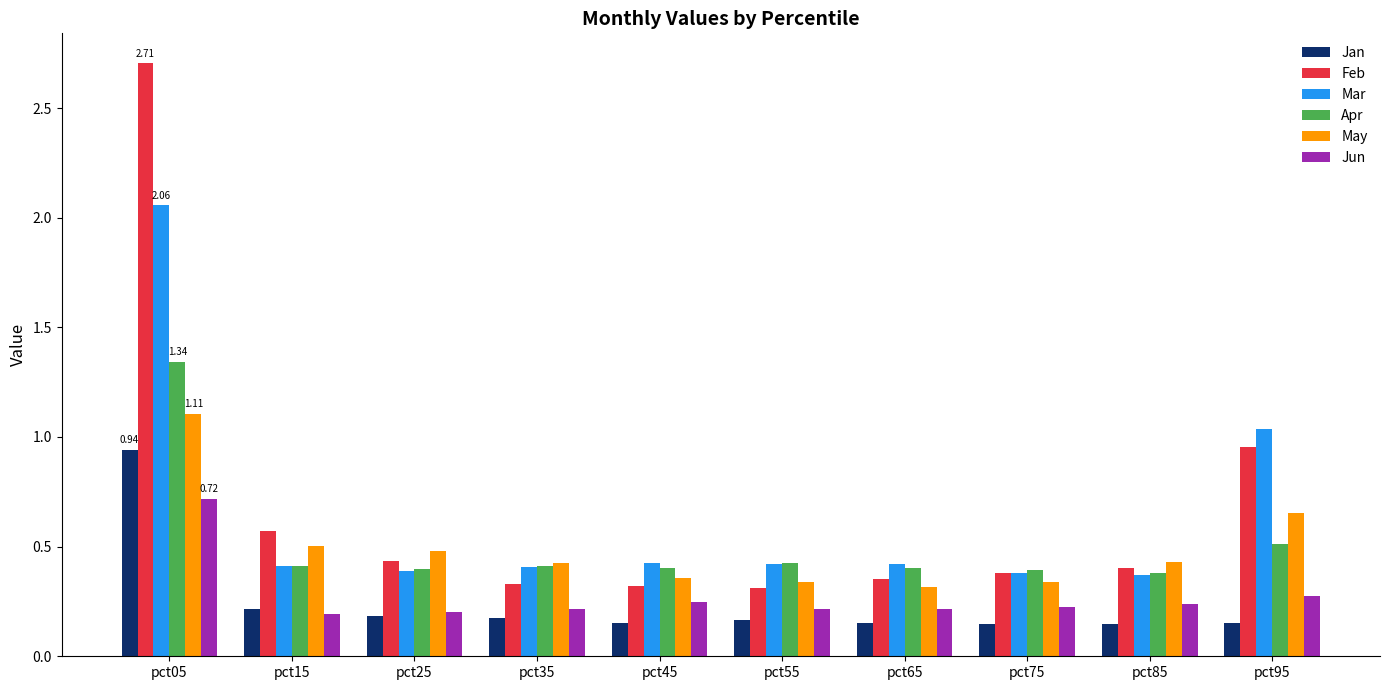

What is the sum of all Feb values?

6.8